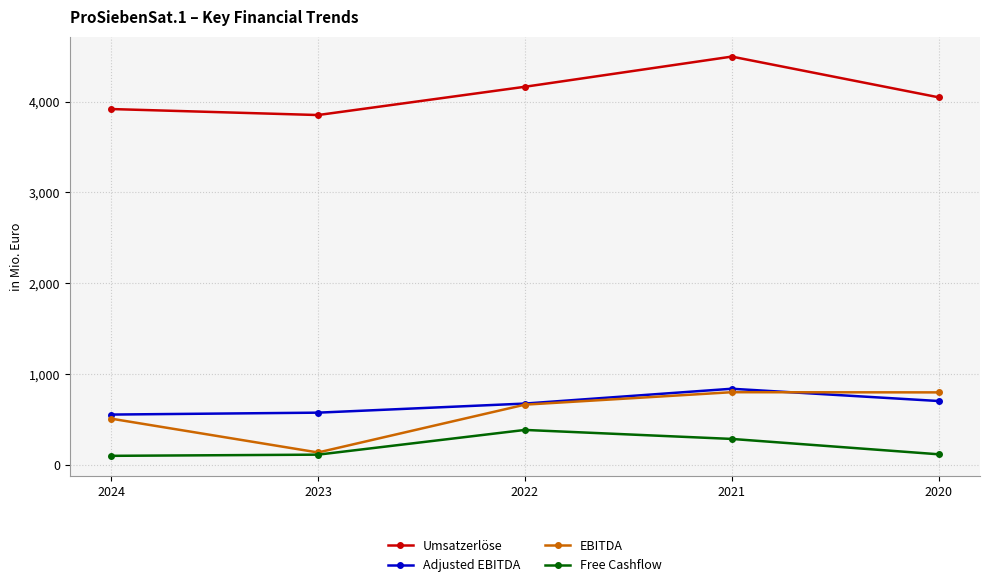

The EBITDA series shows 512 at 2024. True or false?

True